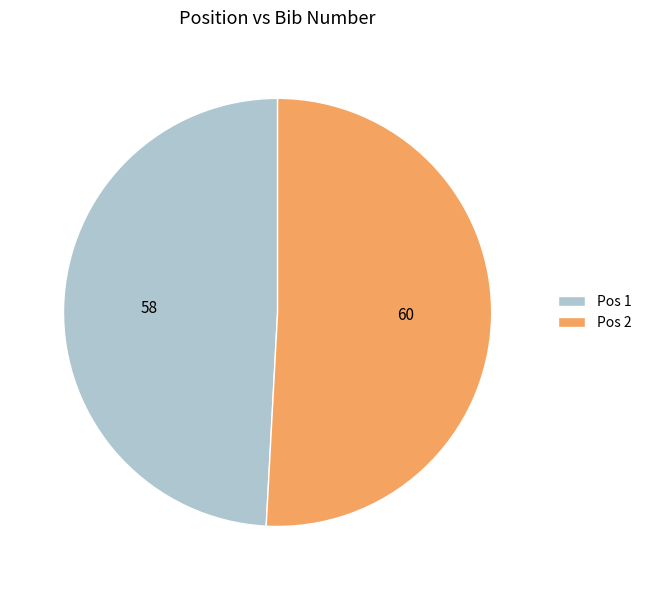

Do Pos 2 and Pos 1 together represent more than half of the pie?

Yes